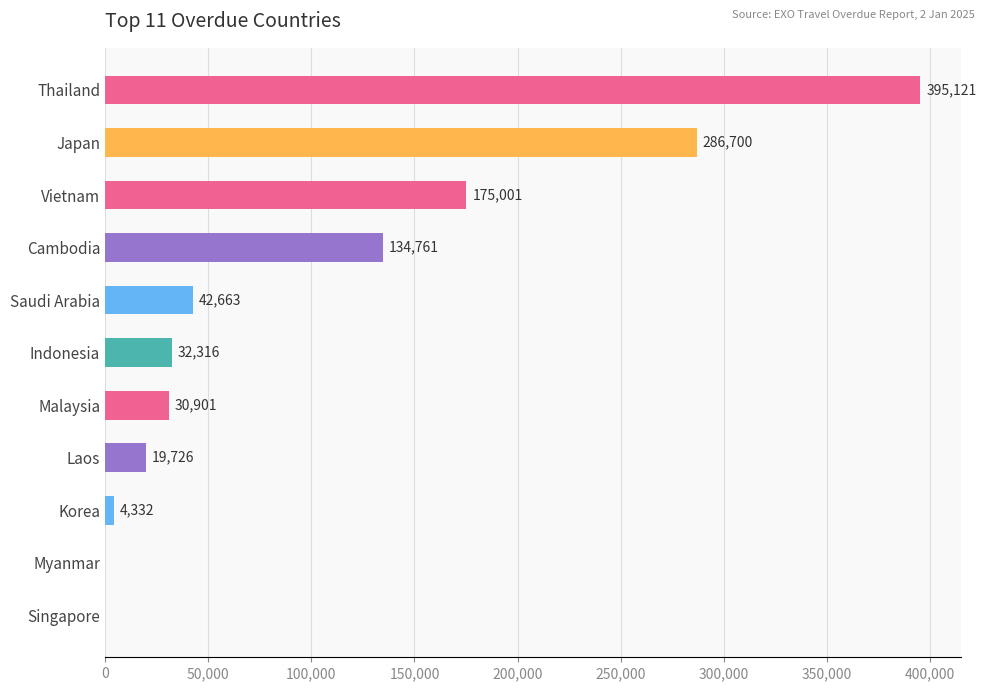

True or false: the data shows 32316.0 at Indonesia.

True